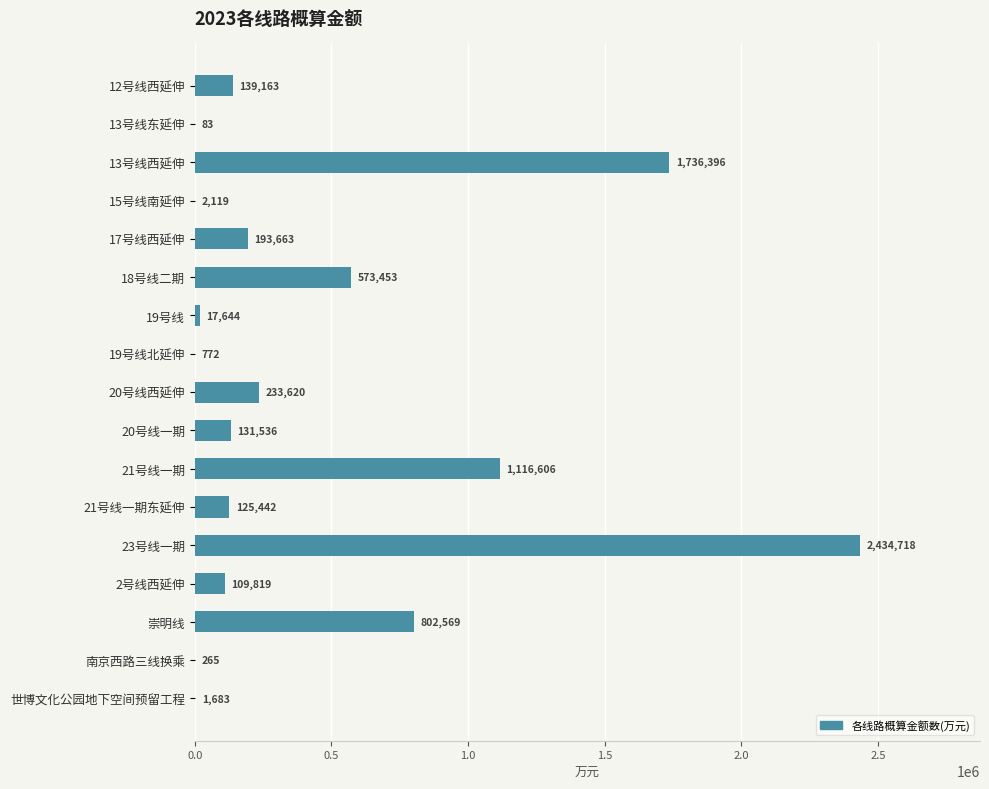

Where is the data nearest to the value 1217400?

21号线一期